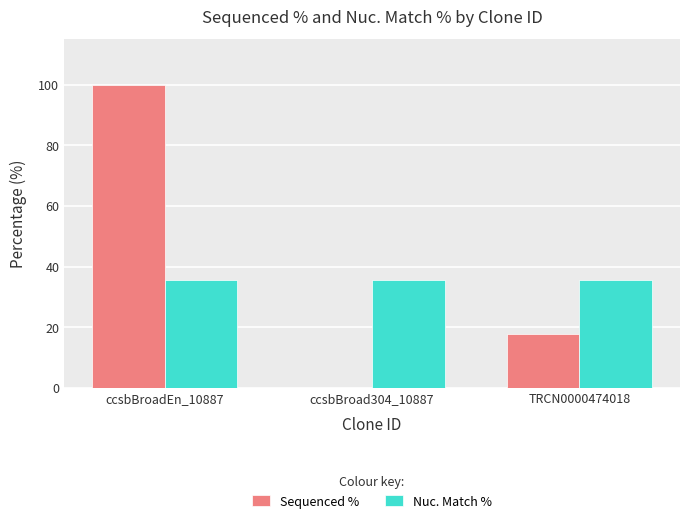

Which label corresponds to the largest value in the chart?

ccsbBroadEn_10887